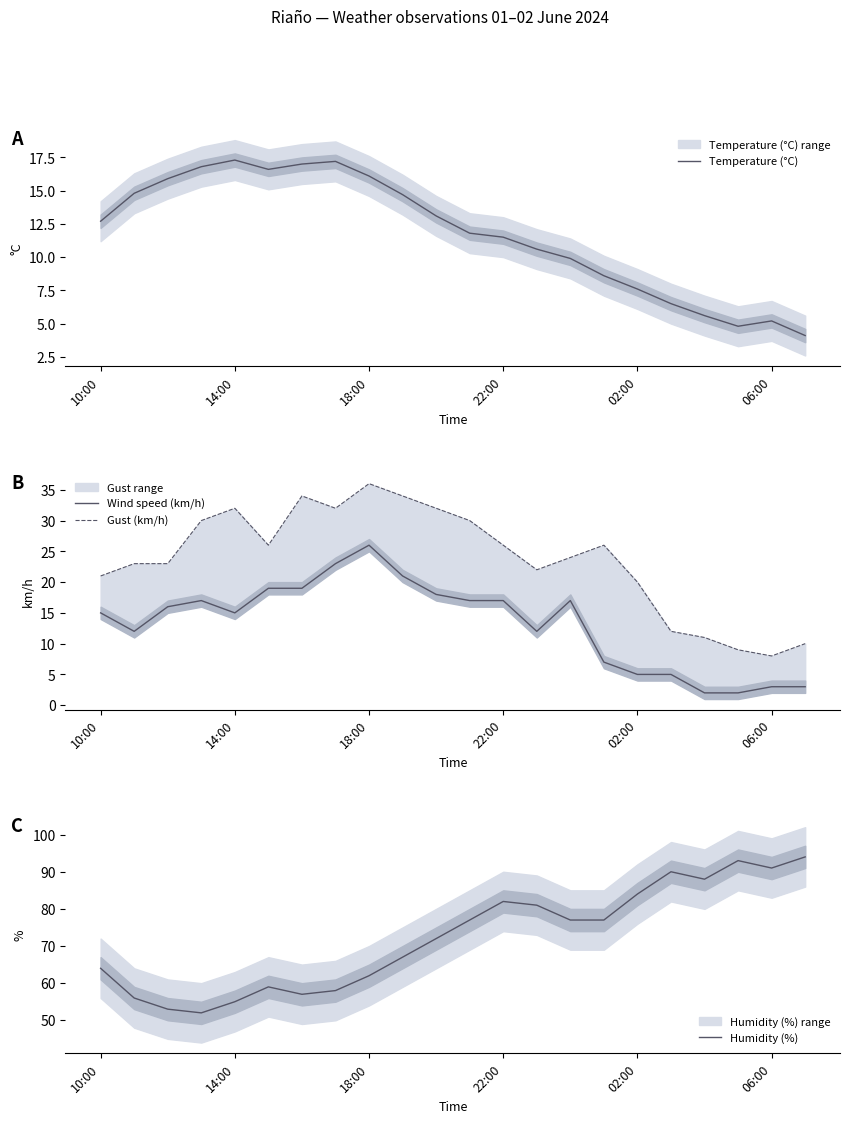

At how many categories does at least one series exceed 58?

16